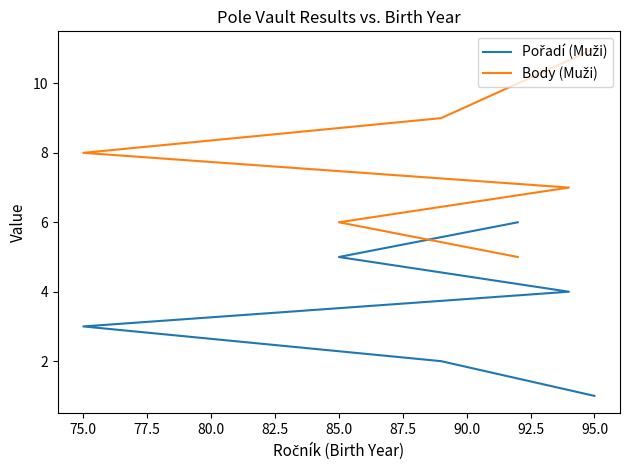

List the series in order of their overall mean, highest first.

Body (Muži), Pořadí (Muži)